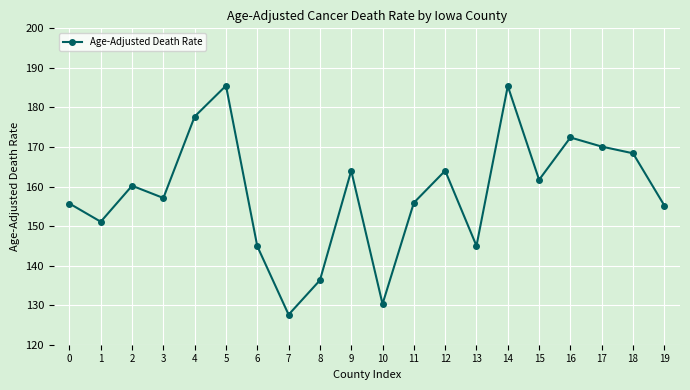

The value at 1 is 211.0. True or false?

False